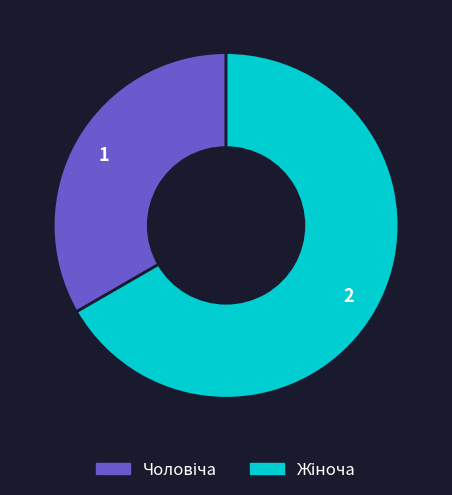

Combined, what portion of the pie is Жіноча and Чоловіча?

100.0%